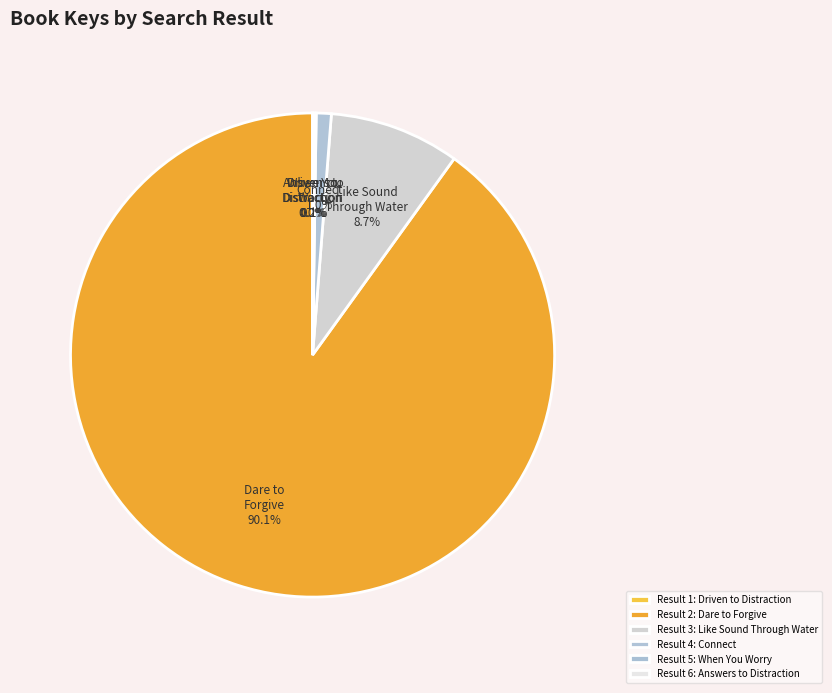

Between Result 5: When You Worry and Result 4: Connect, which is larger?

Result 4: Connect